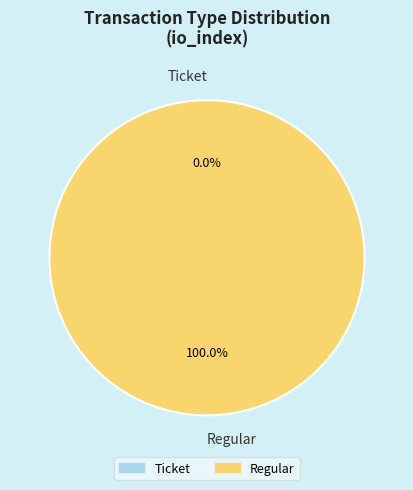

Does any single category account for the majority?

Yes